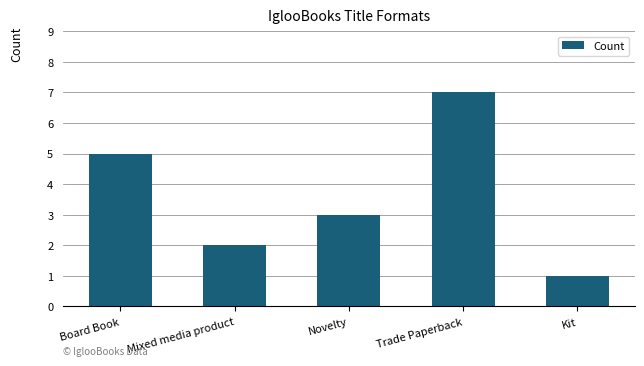

How many bars are there in total?

5